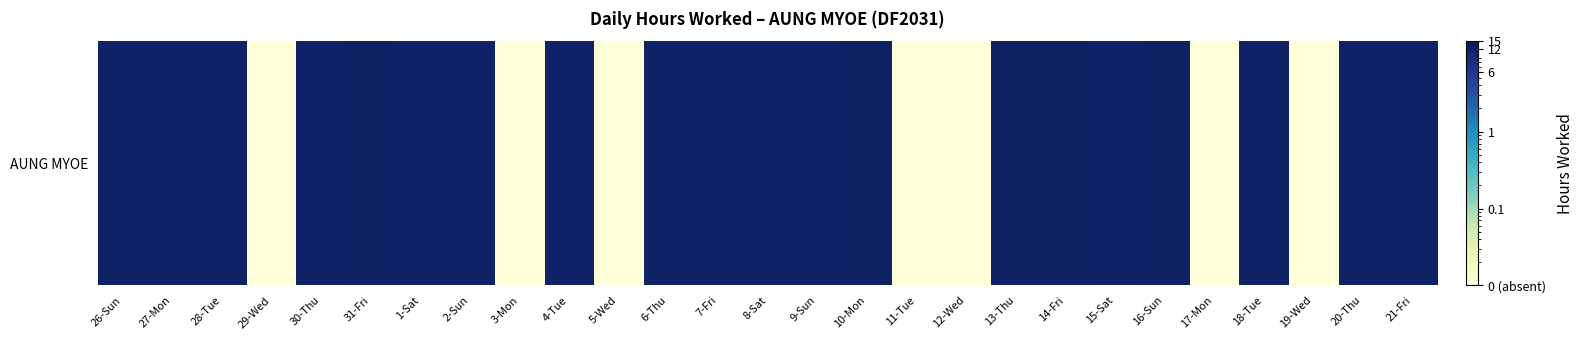

What is the change in value from 30-Thu to 6-Thu?

+0.3